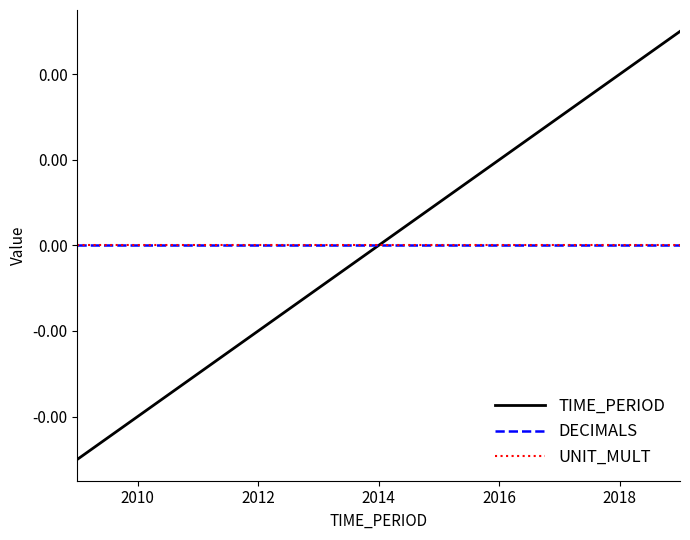

Does the chart have visible grid lines?

No